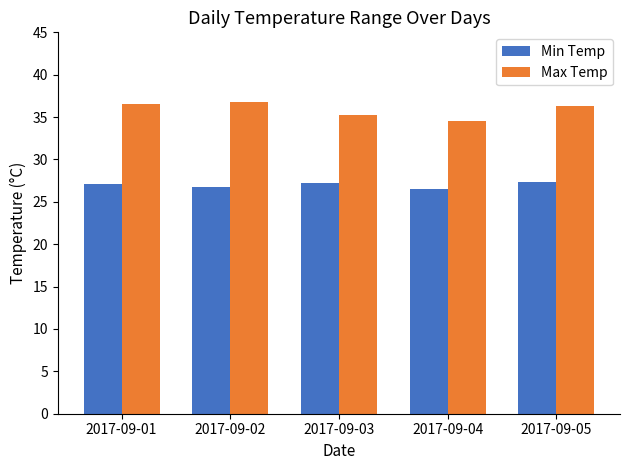

The value of Min Temp at 2017-09-01 is 27.1. True or false?

True